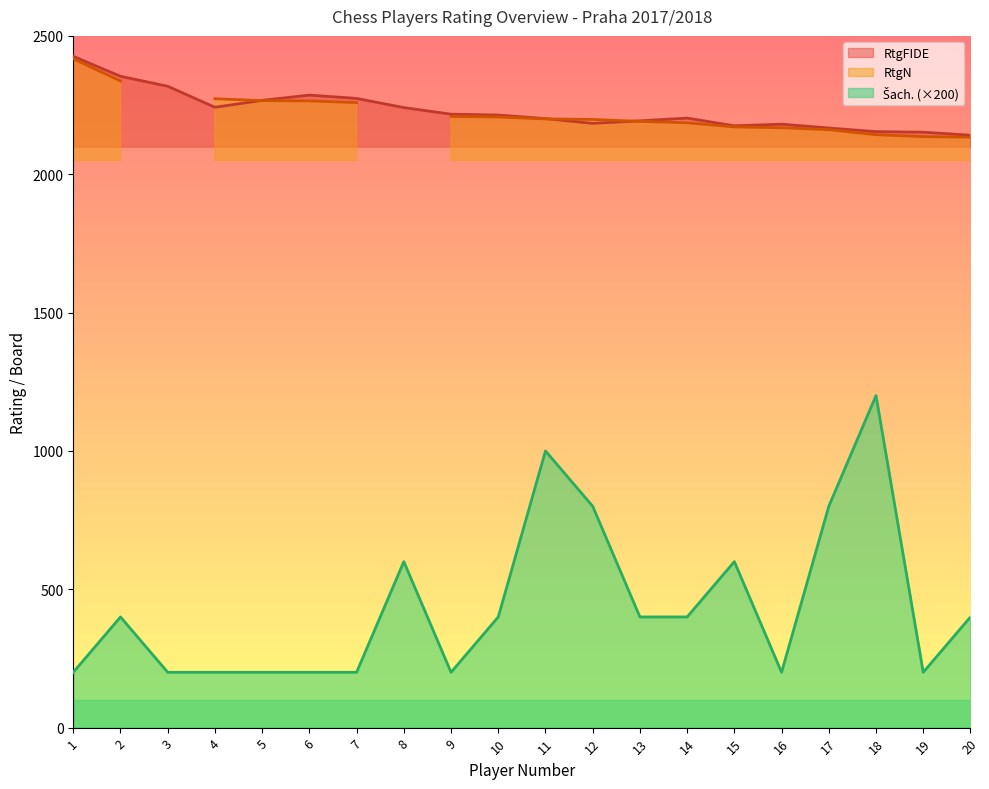

At which category does RtgFIDE reach its first local valley?

4